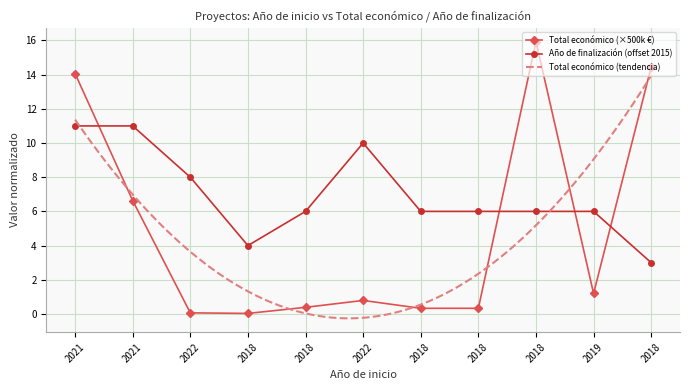

List the labels in order of Año de finalización value, largest first.

2021, 2021, 2022, 2022, 2018, 2018, 2018, 2018, 2019, 2018, 2018